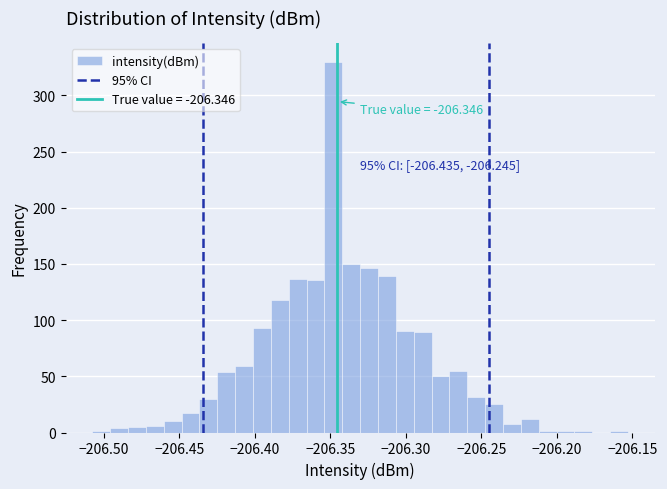

Around what value on the x-axis is the tallest bar? Give the approximate position of its centre, as read against the axis.

-206.350